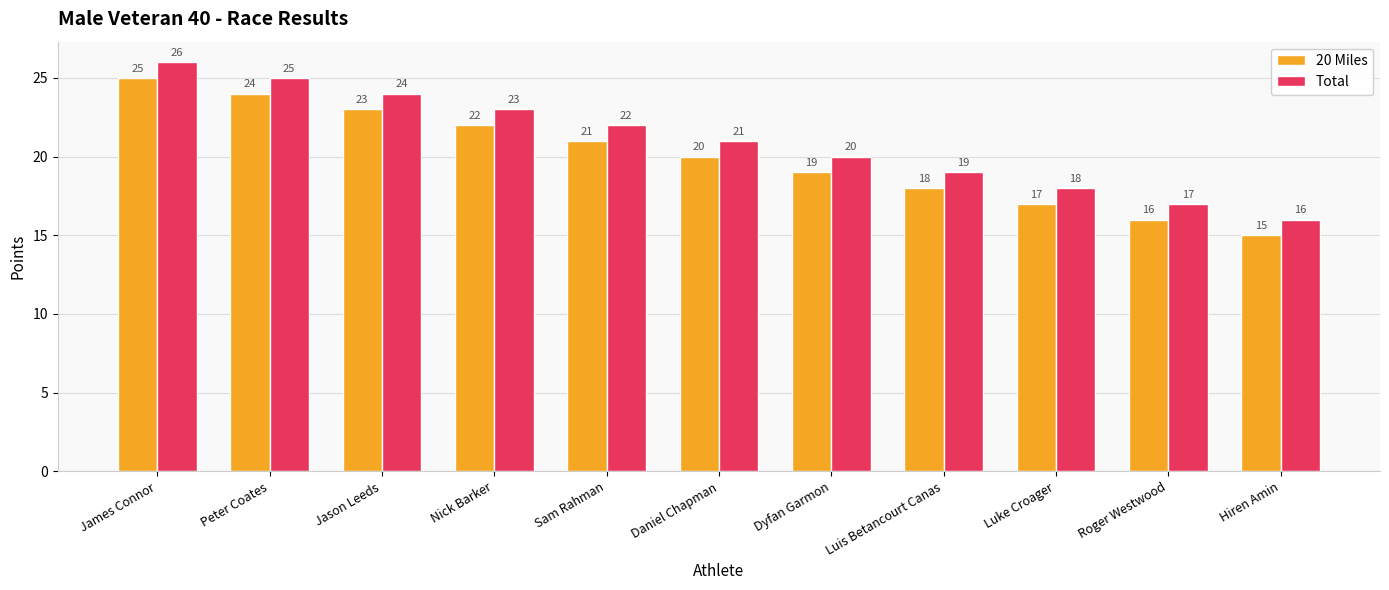

What is the value of the Total bar at the 11th from the left?

16